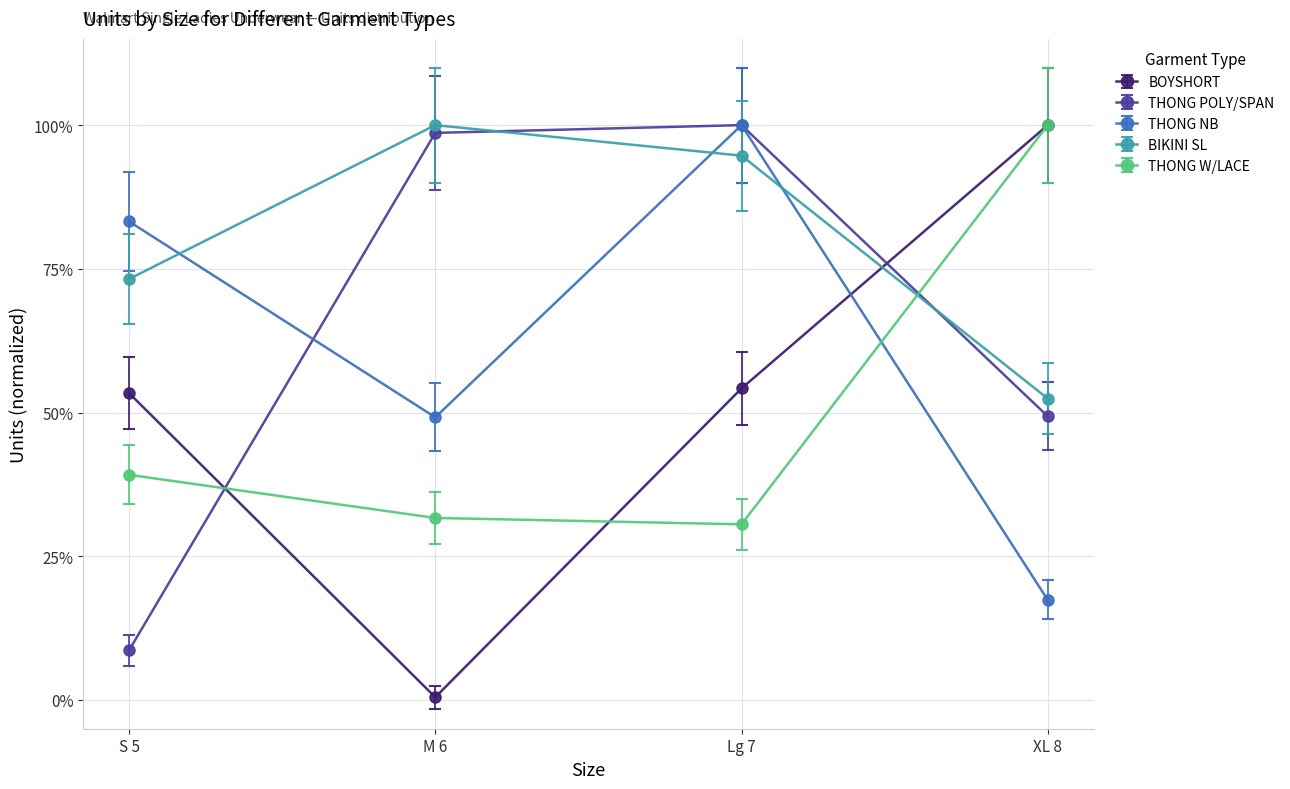

Which series has the largest range (max minus min)?

BOYSHORT